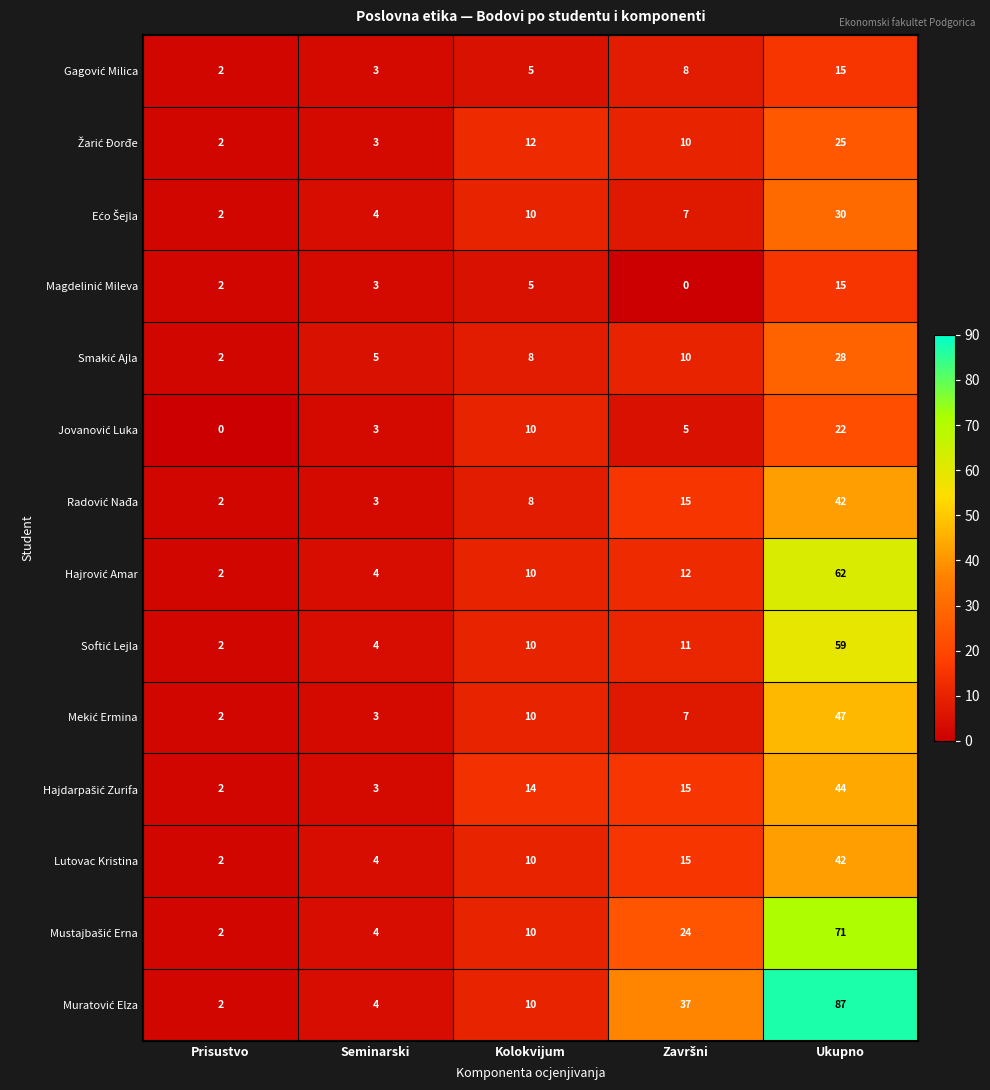

The Lutovac Kristina series shows 4 at Kolokvijum. True or false?

False